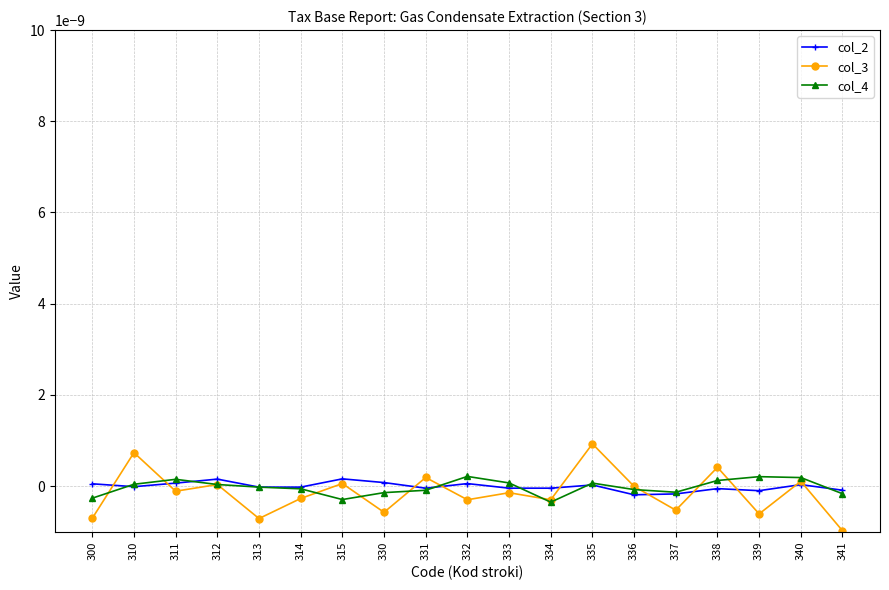

Does the chart have visible grid lines?

Yes